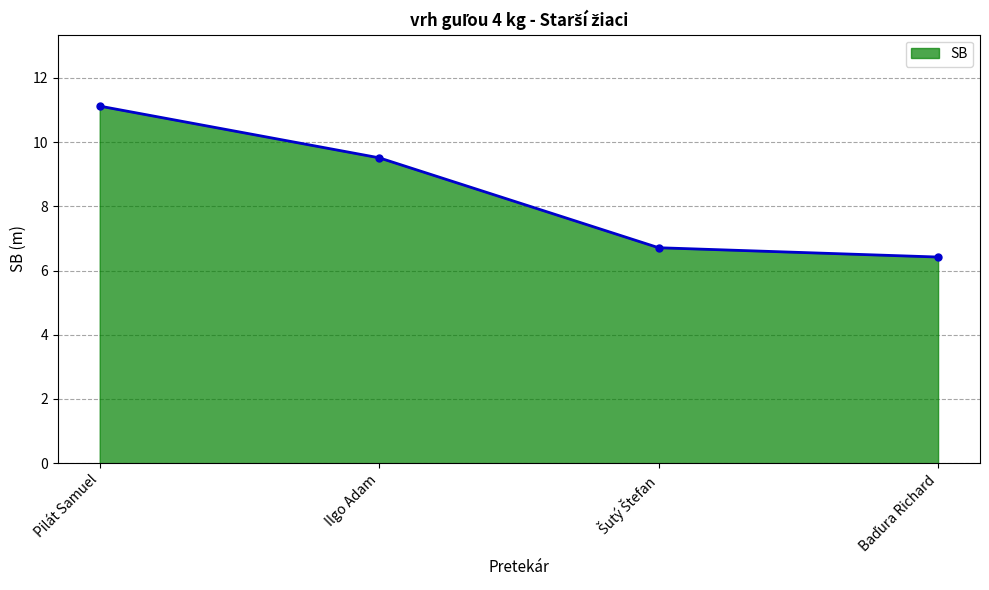

Reading left to right, what are all the values shown in this chart?

11.1	9.5	6.7	6.4